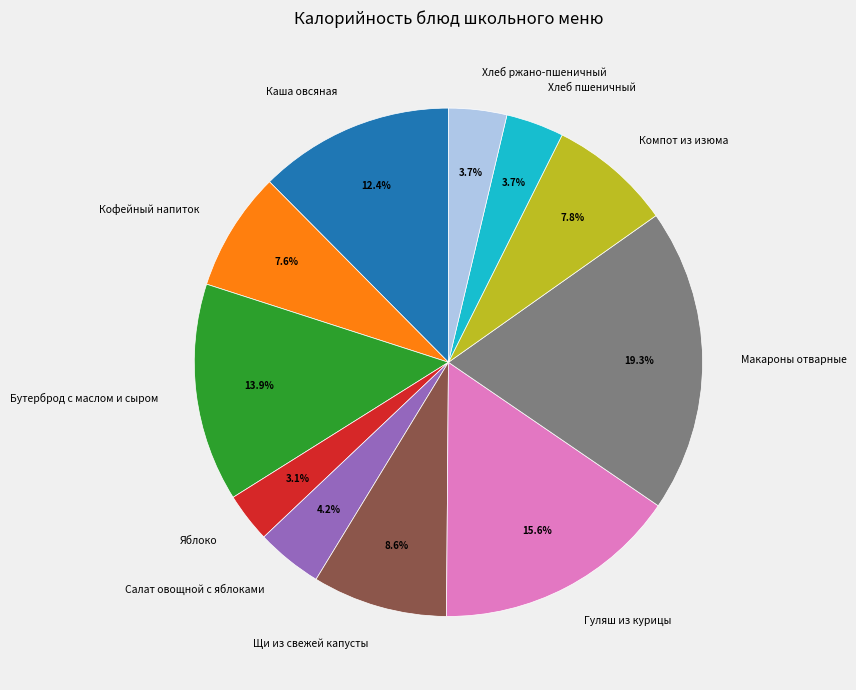

Which slice is the smallest?

Яблоко